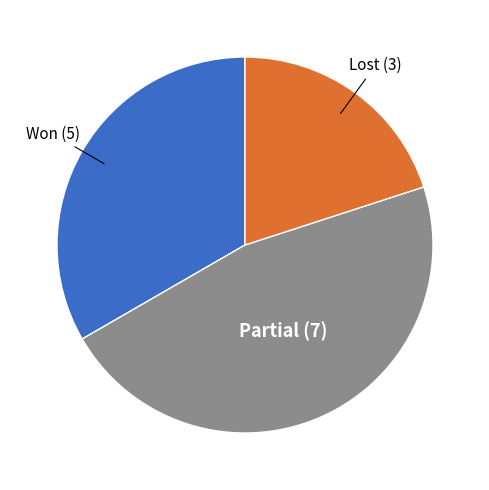

True or false: Lost (3) accounts for 11% of the total.

False